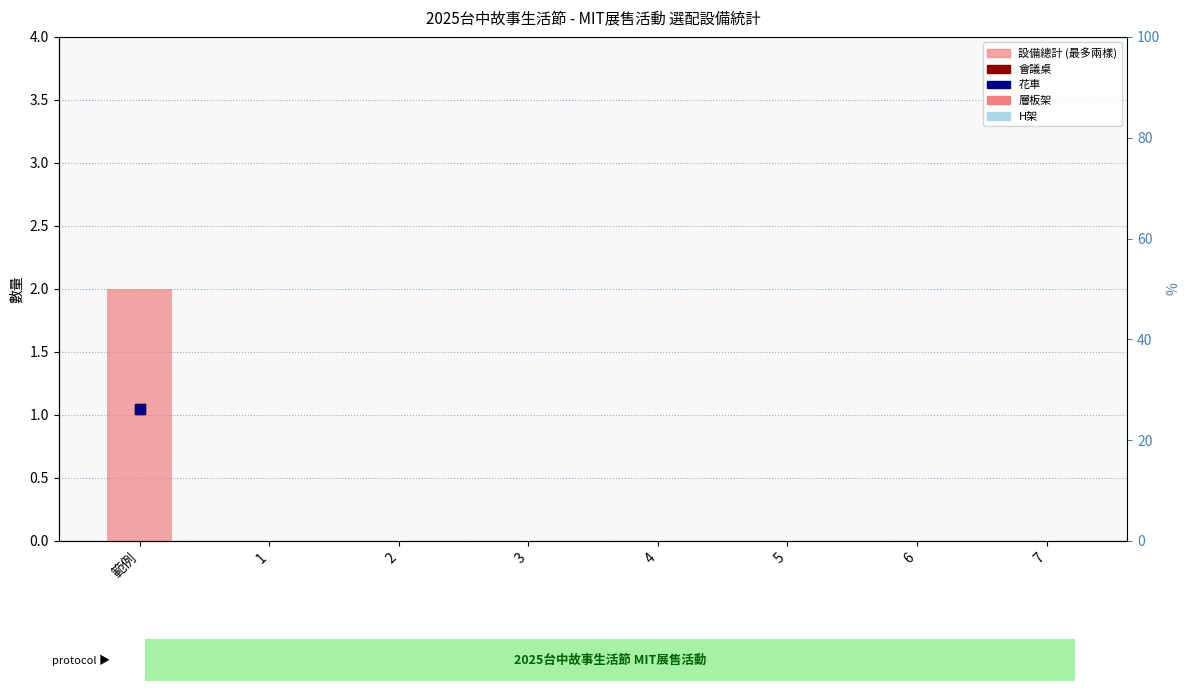

Which has a higher value, 5 or 4?

5